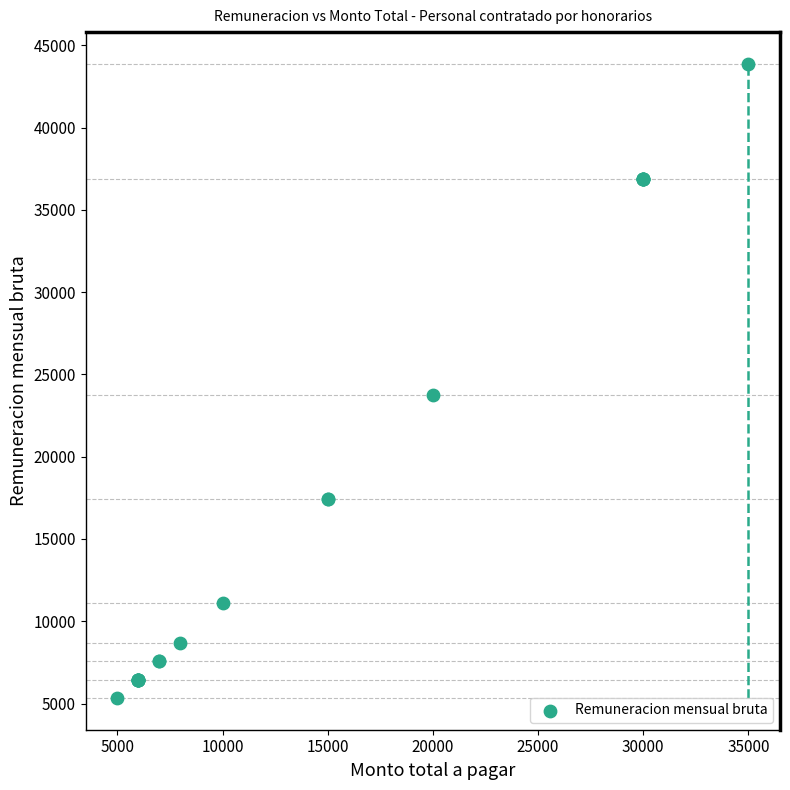

What Y value in the scatter plot is closest to 24603?

23778.3